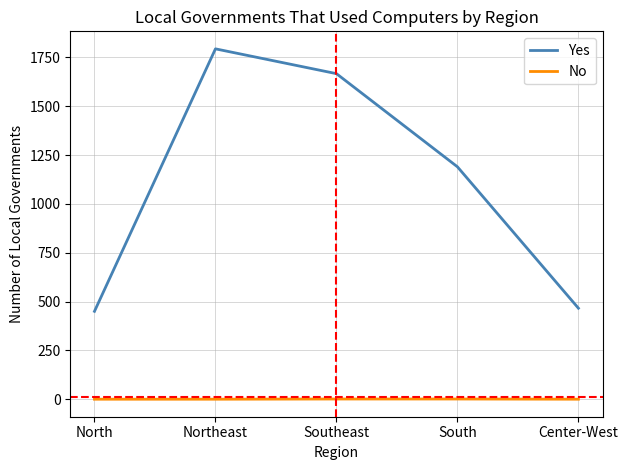

The Yes series shows 1794 at Northeast. True or false?

True